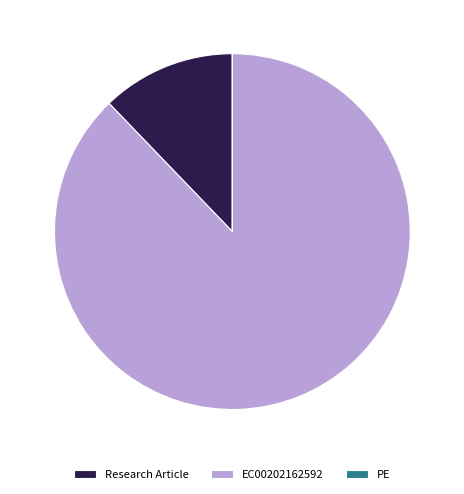

Does EC00202162592 account for over 50% of the chart?

Yes